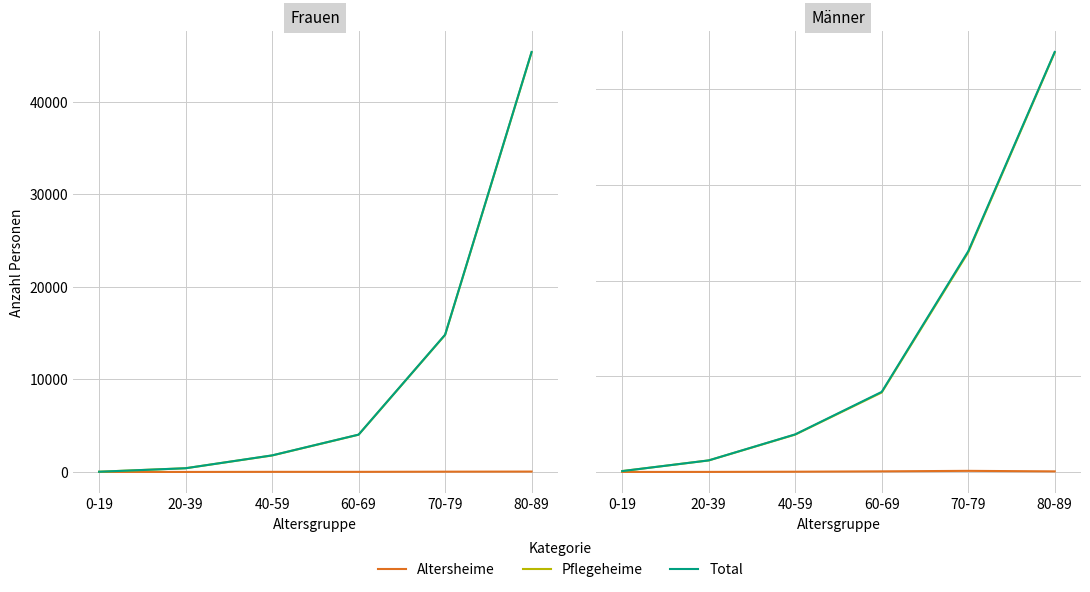

The Altersheime series shows 57 at 70-79. True or false?

True